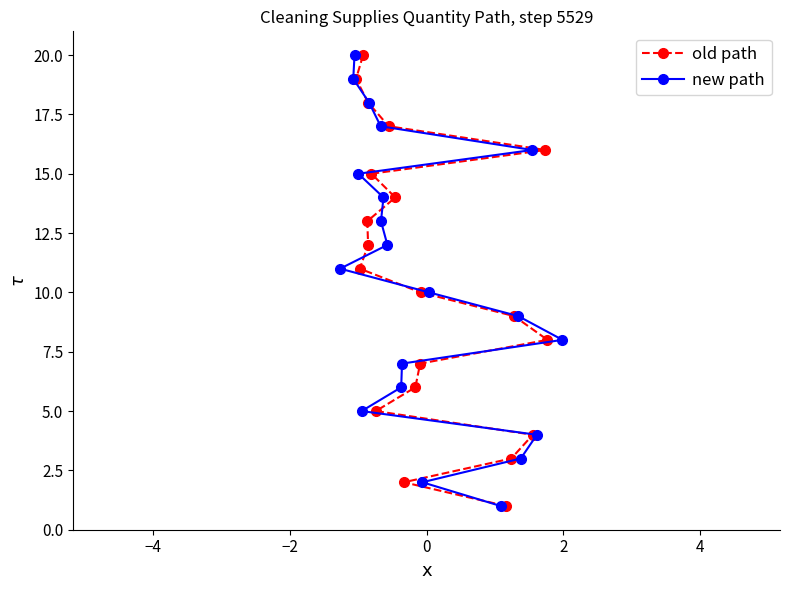

True or false: new path has a value of 27 at 16.

False